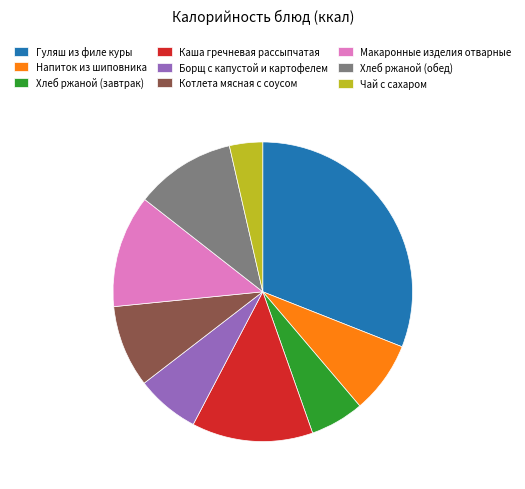

True or false: Гуляш из филе куры accounts for 31% of the total.

True